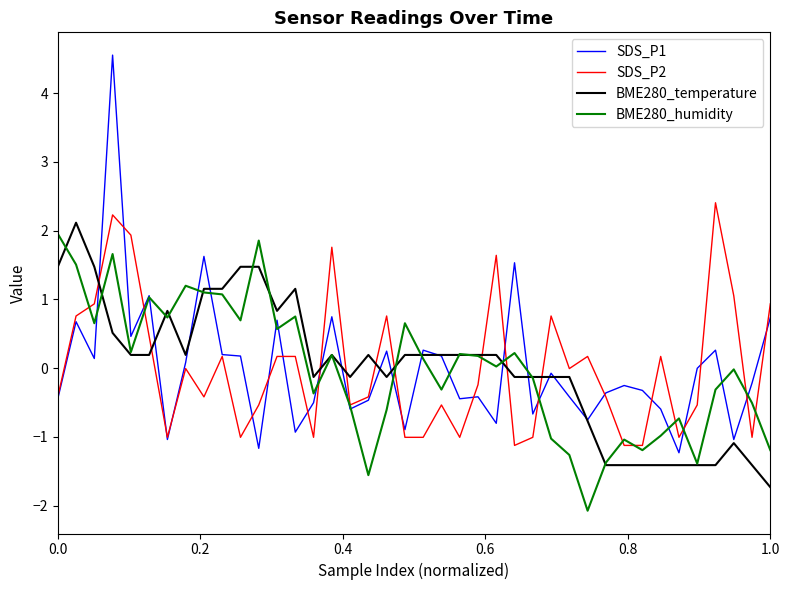

What is the maximum value shown in the chart?

4.6